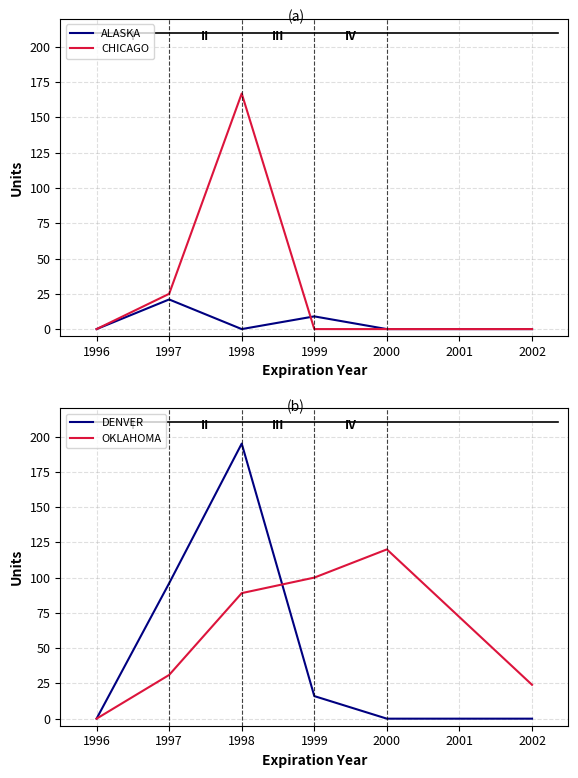

What are all the series names shown in the legend?

ALASKA, CHICAGO, DENVER, OKLAHOMA